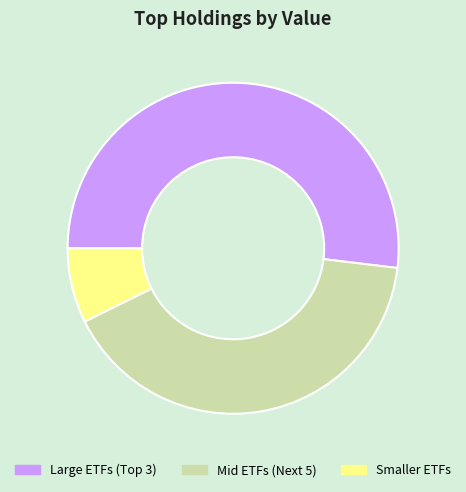

Is it true that Smaller ETFs is 7% of the pie?

True